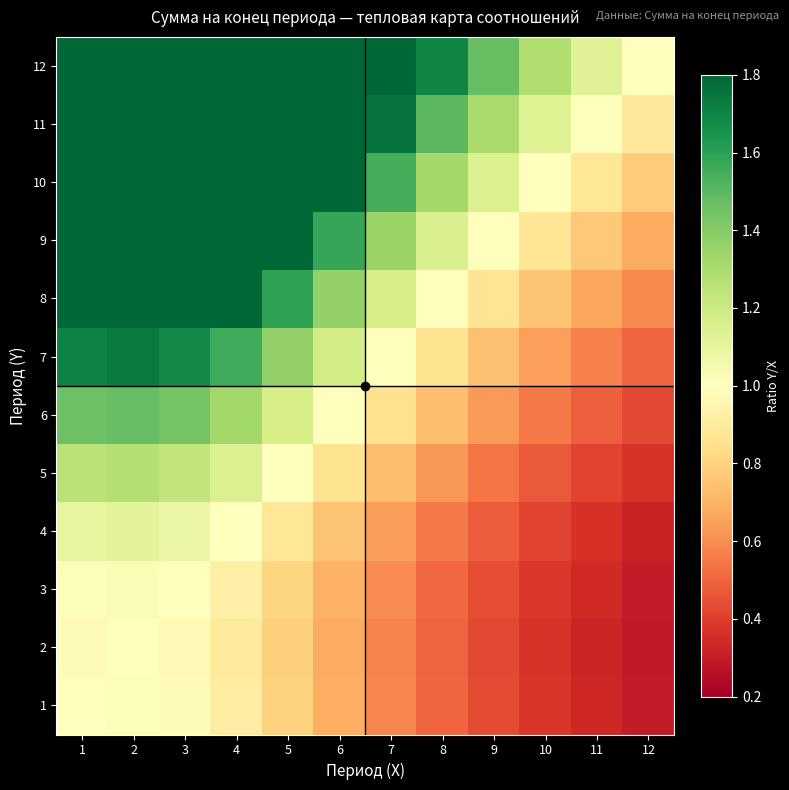

Which label corresponds to the smallest value in the chart?

12